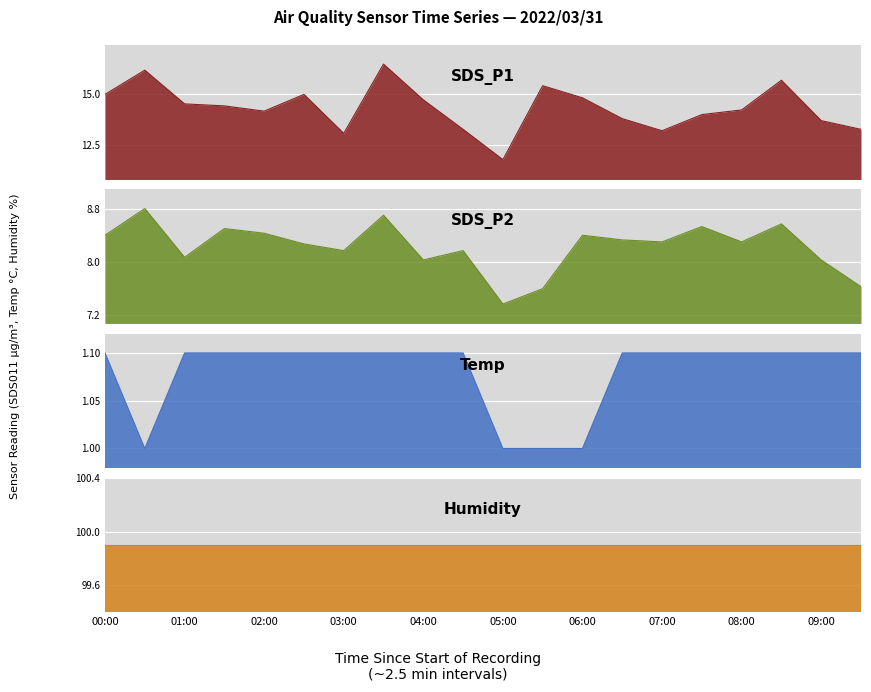

What is the difference between the maximum and minimum values in the Temp series?

0.1